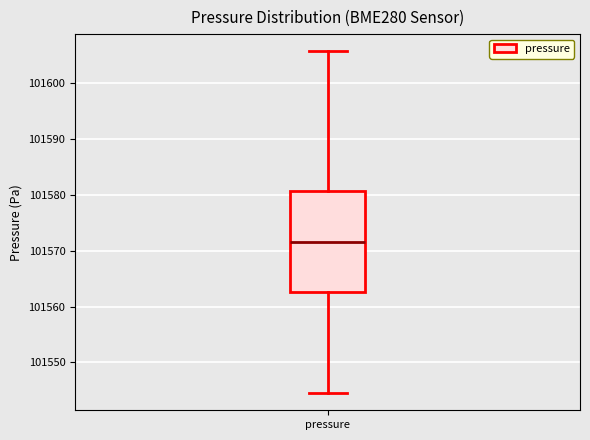

Transcribe this box plot: give where the median line is, the range the box spans, and where the two whiskers end, as read against the y-axis. The values are not printed on the chart, so give them approximately, as read against the axis.

median 101572, box 101563 to 101581, whiskers 101545 to 101606